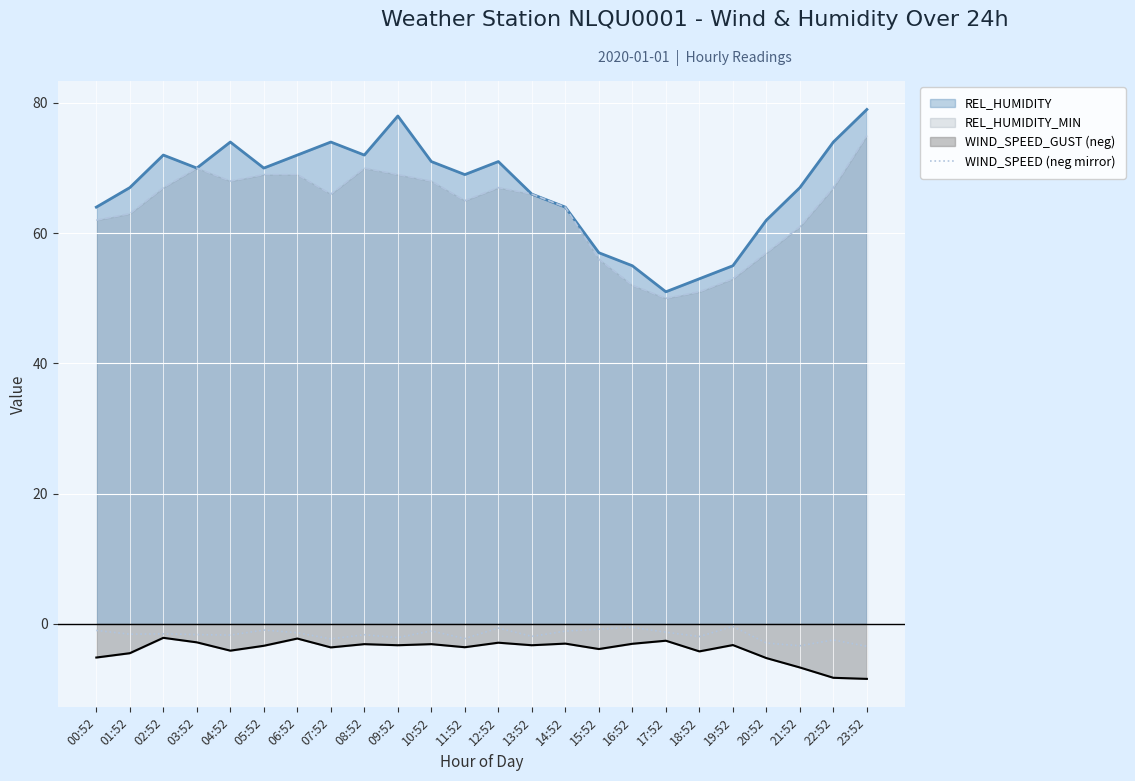

What is the smallest value displayed?

-8.4